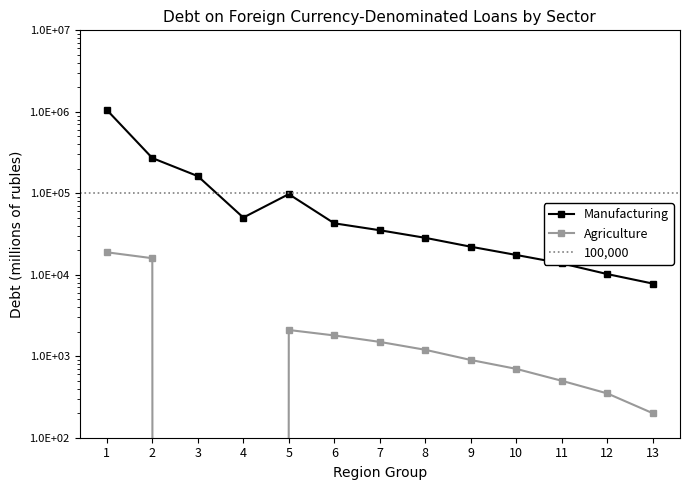

What is the total value across all series at 9?

23000